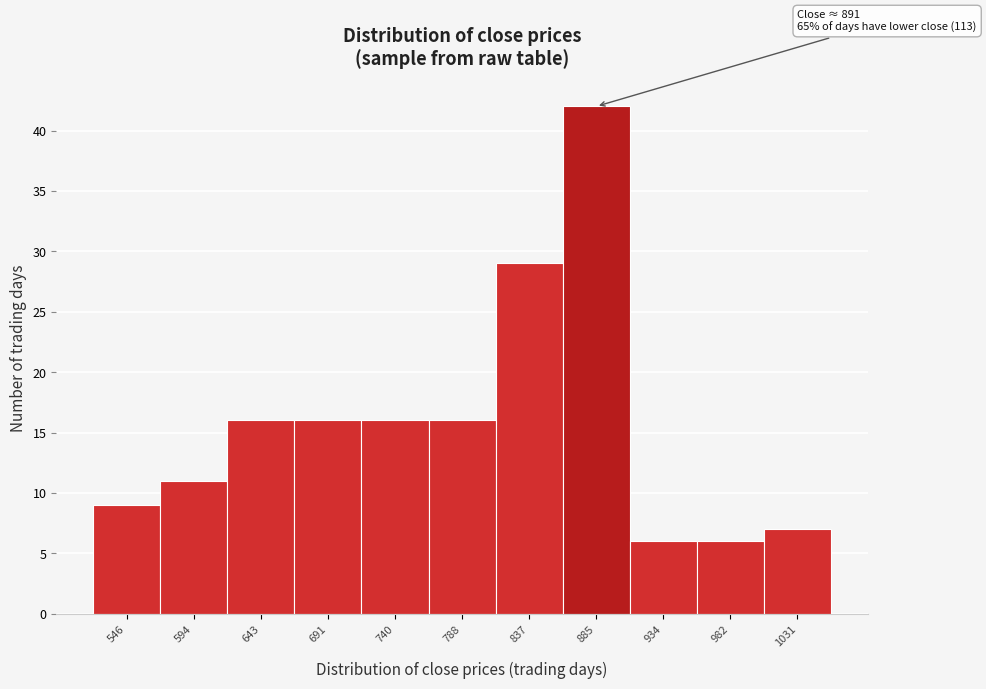

Reading left to right, extract all data points from this chart.

9	11	16	16	16	16	29	42	6	6	7